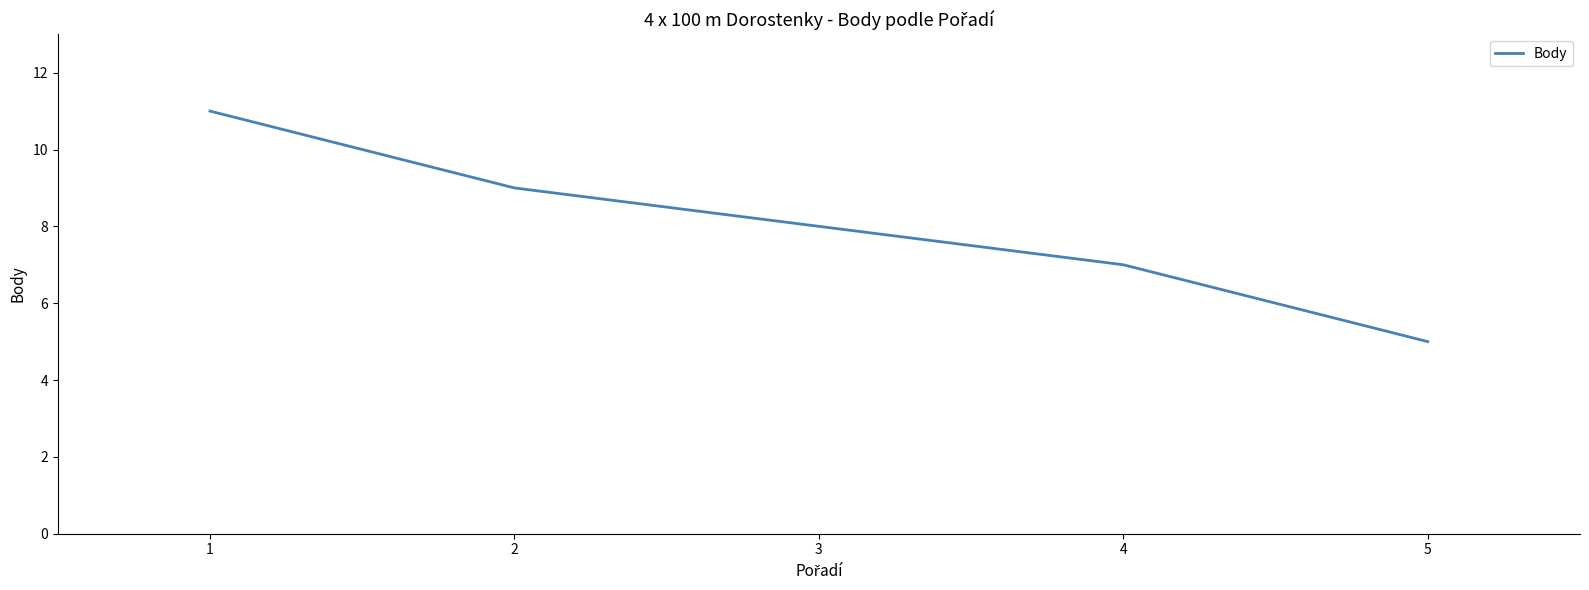

At which category does the chart reach its peak across all series?

1